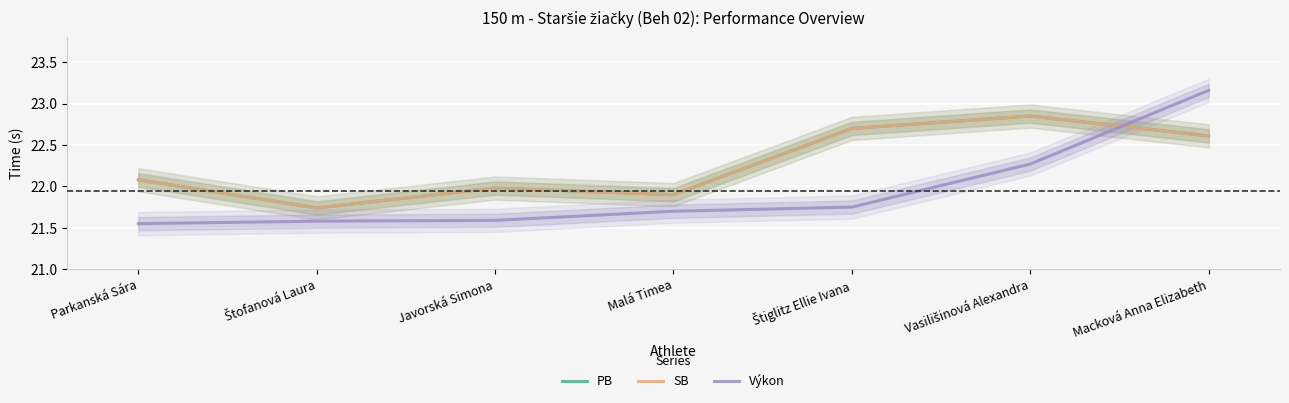

Reading right to left, extract all data points from this chart.

PB: 22.6	22.9	22.7	21.9	22.0	21.7	22.1
SB: 22.6	22.9	22.7	21.9	22.0	21.7	22.1
Výkon: 23.2	22.3	21.8	21.7	21.6	21.6	21.6